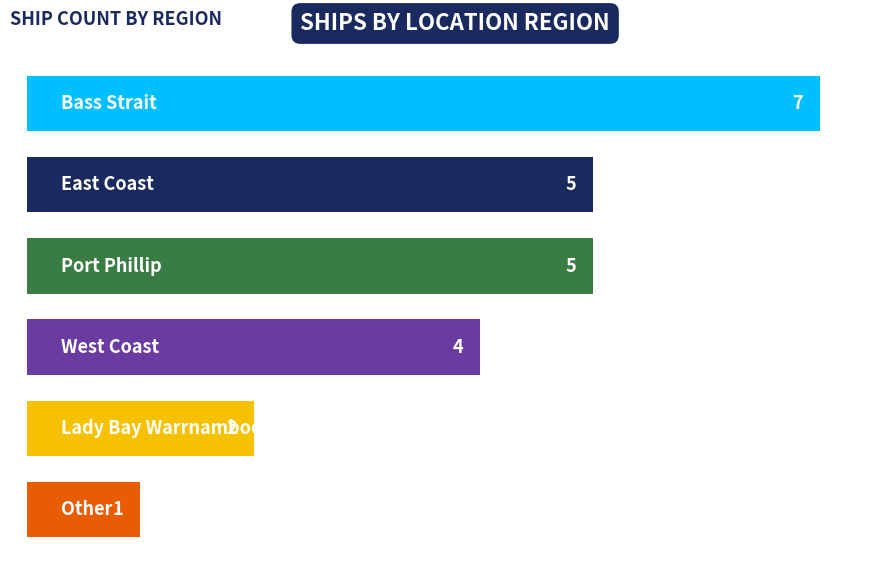

Reading top to bottom, extract all data points from this chart.

7	5	5	4	2	1